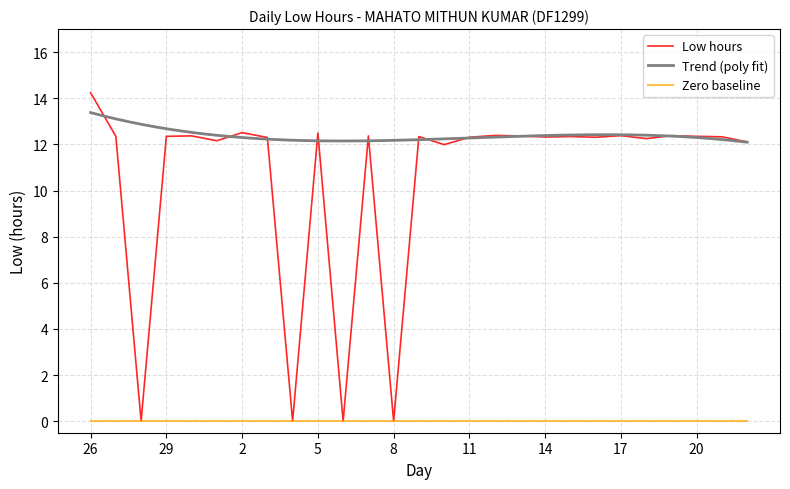

How many data points are above 12?

22